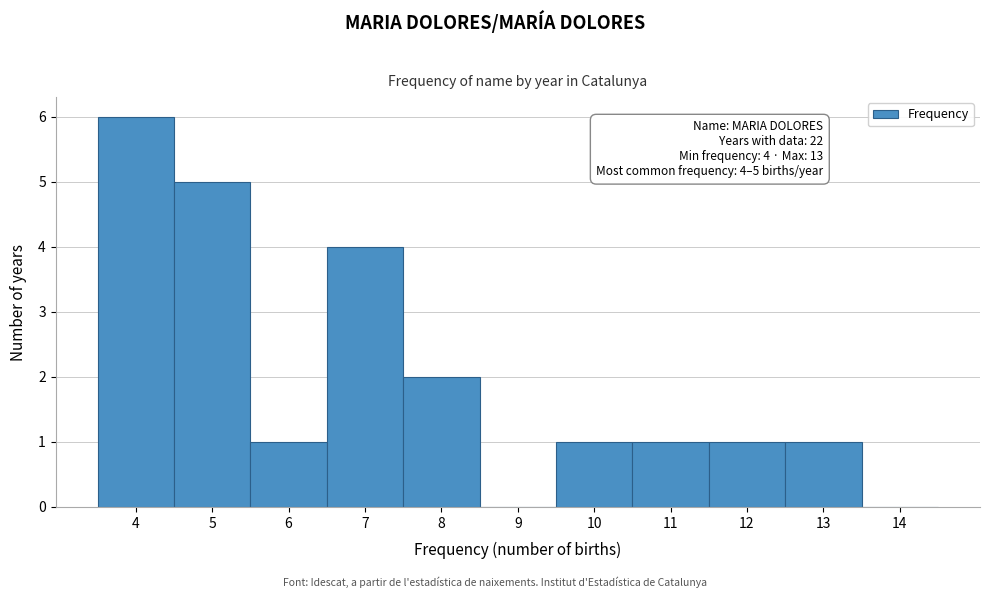

Over which range of the x-axis is the bar tallest?

3.5 to 4.5